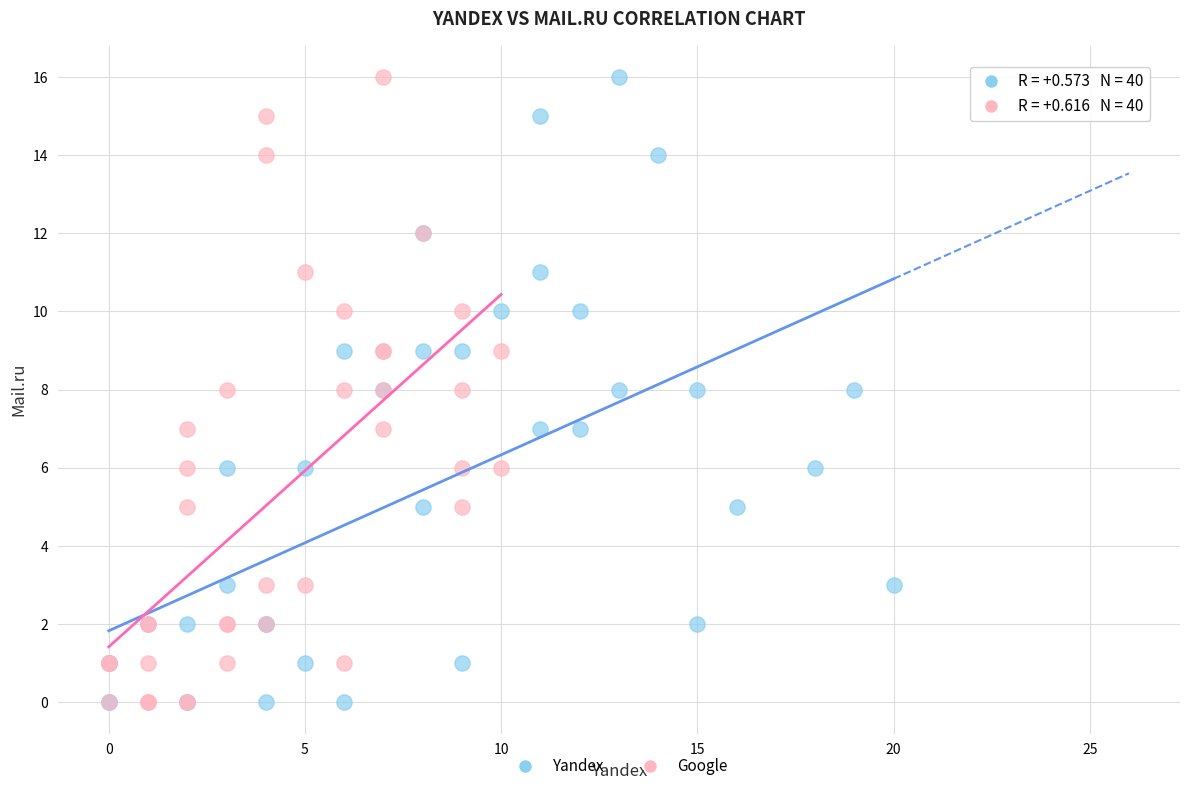

What are all the series names shown in the legend?

Yandex, Google